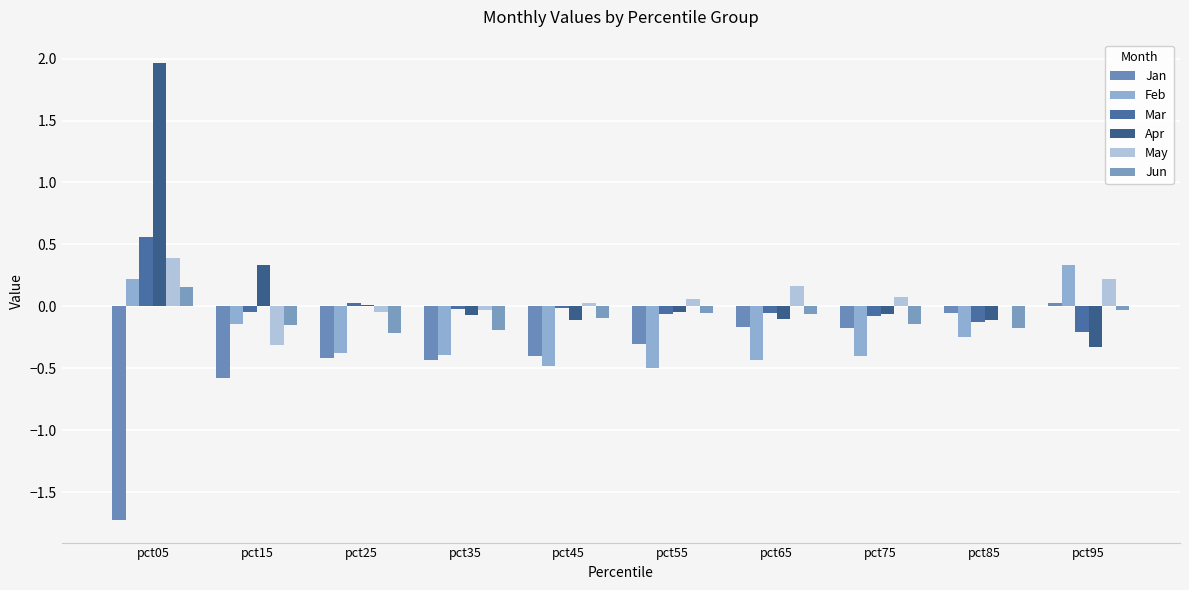

Count the number of categories in the chart.

10